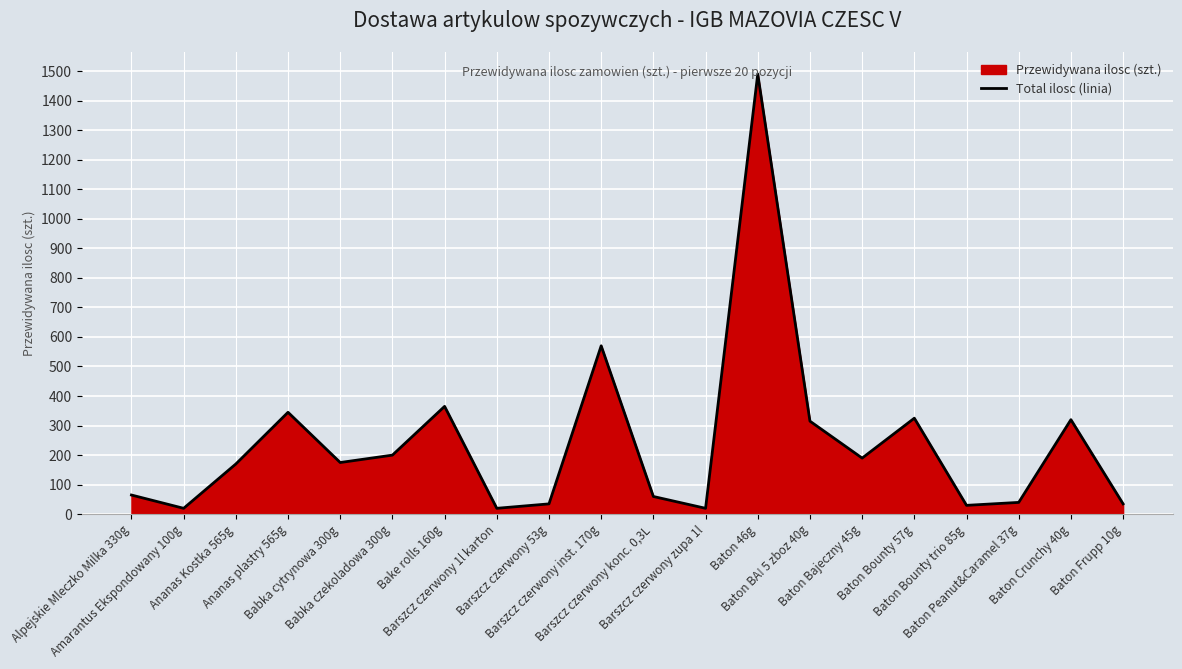

List the labels in order of value, largest first.

Baton 46g, Barszcz czerwony inst. 170g, Bake rolls 160g, Ananas plastry 565g, Baton Bounty 57g, Baton Crunchy 40g, Baton BA! 5 zboz 40g, Babka czekoladowa 300g, Baton Bajeczny 45g, Babka cytrynowa 300g, Ananas Kostka 565g, Alpejskie Mleczko Milka 330g, Barszcz czerwony konc. 0,3L, Baton Peanut&Caramel 37g, Barszcz czerwony 53g, Baton Frupp 10g, Baton Bounty trio 85g, Amarantus Ekspondowany 100g, Barszcz czerwony 1l karton, Barszcz czerwony zupa 1l